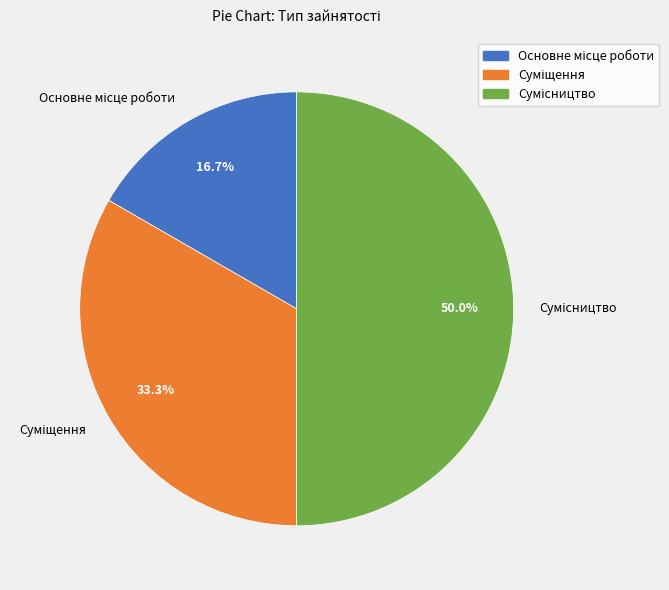

Which has a higher value, Суміщення or Основне місце роботи?

Суміщення